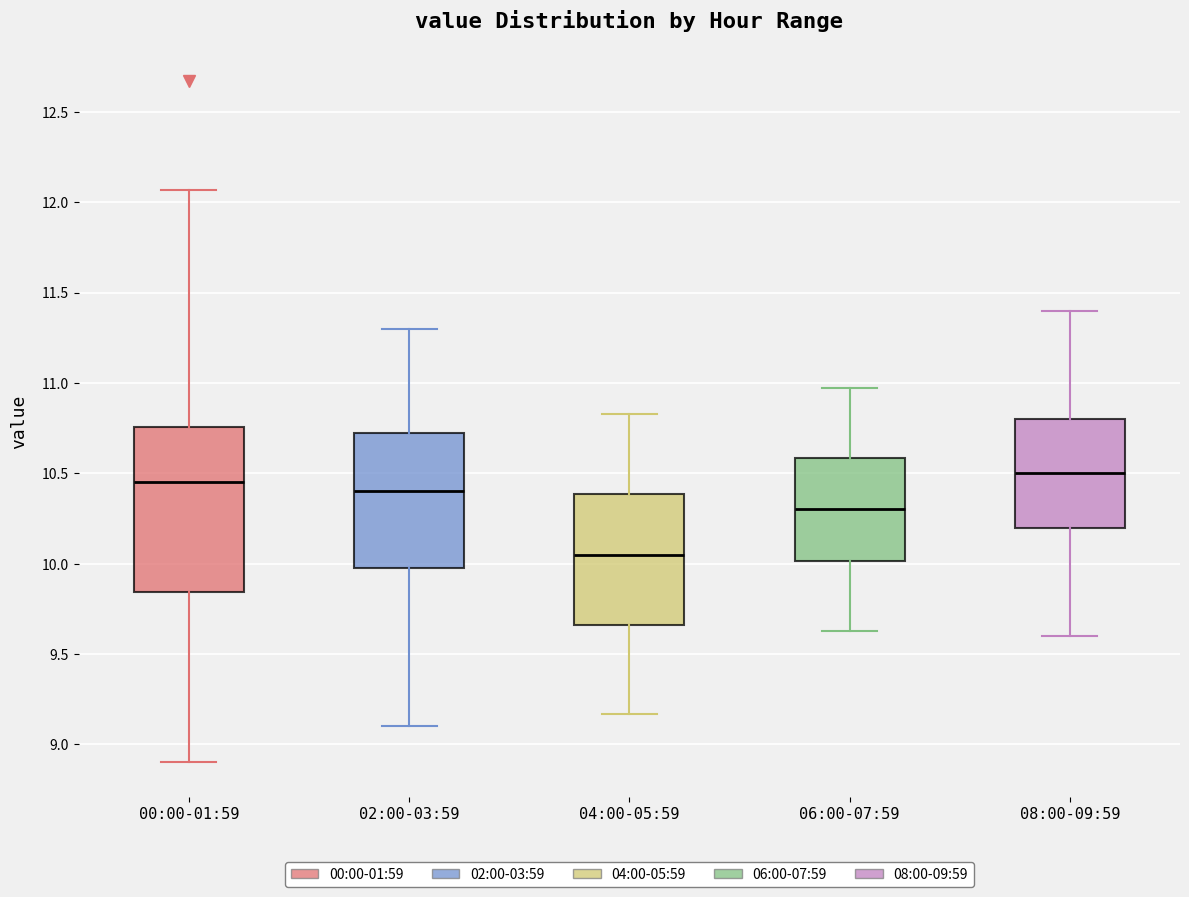

Comparing the boxes themselves (not the whiskers), which one is the tallest?

00:00-01:59